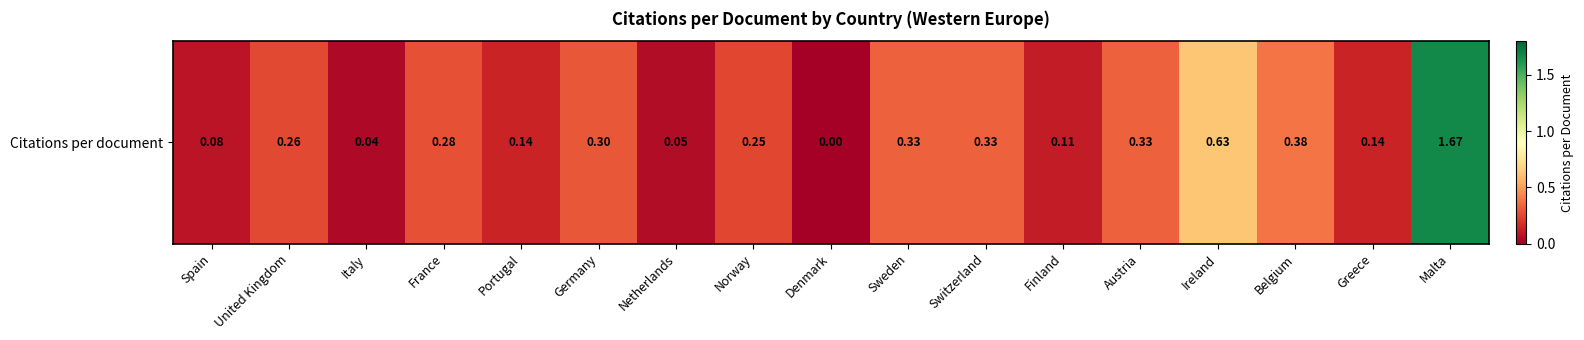

Count the number of values greater than 0.

16